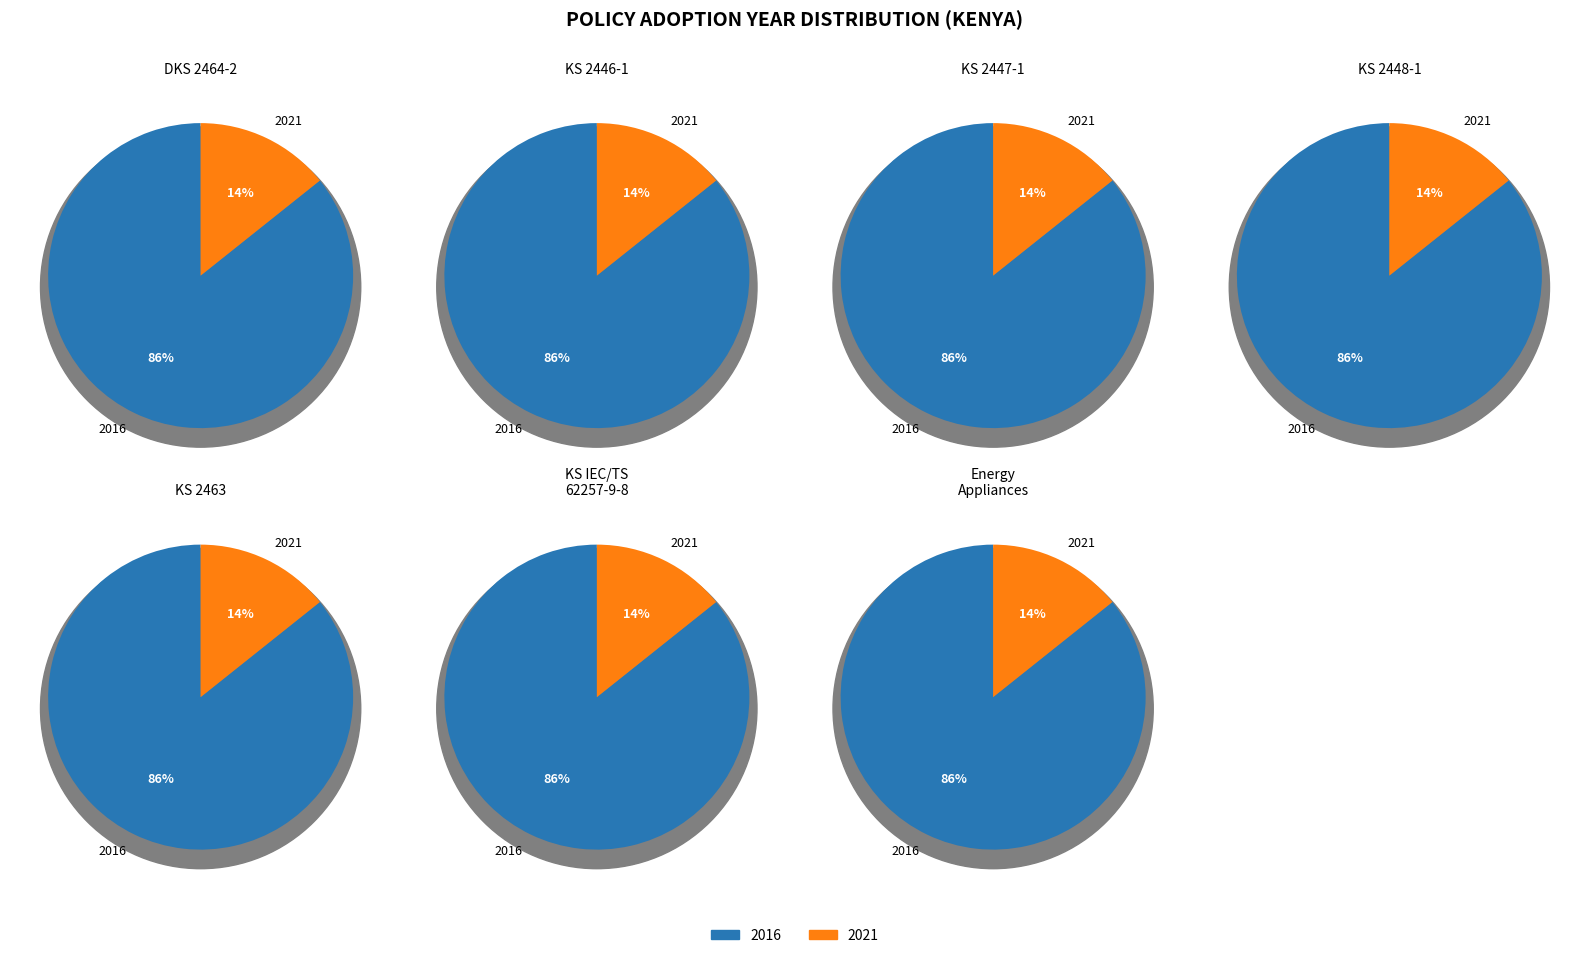

What is the total percentage of KS 2446-1:2013 and KS 2448-1:2013?

28.6%